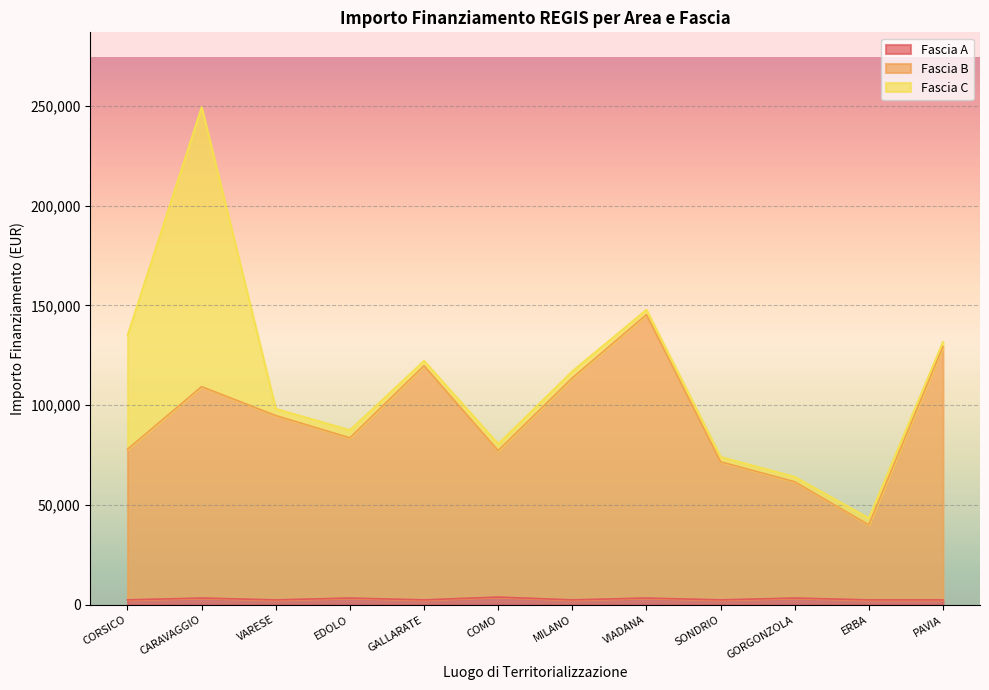

What is the smallest value displayed?

2498.0